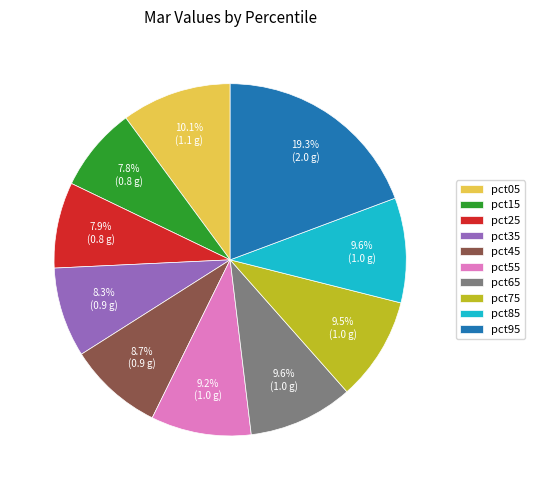

True or false: pct65 accounts for 10% of the total.

True